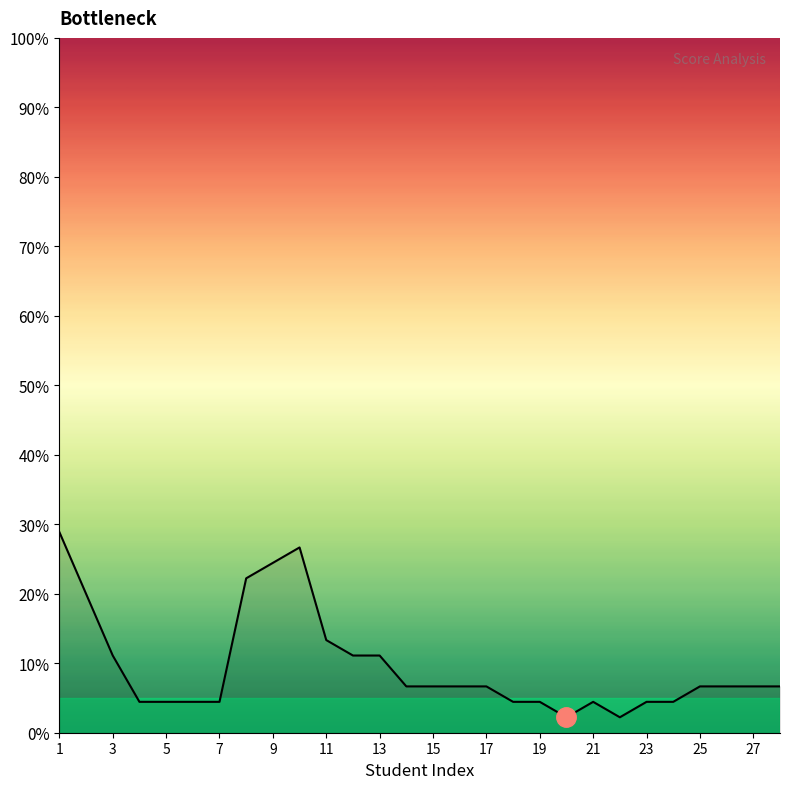

What is the maximum value shown in the chart?

28.9